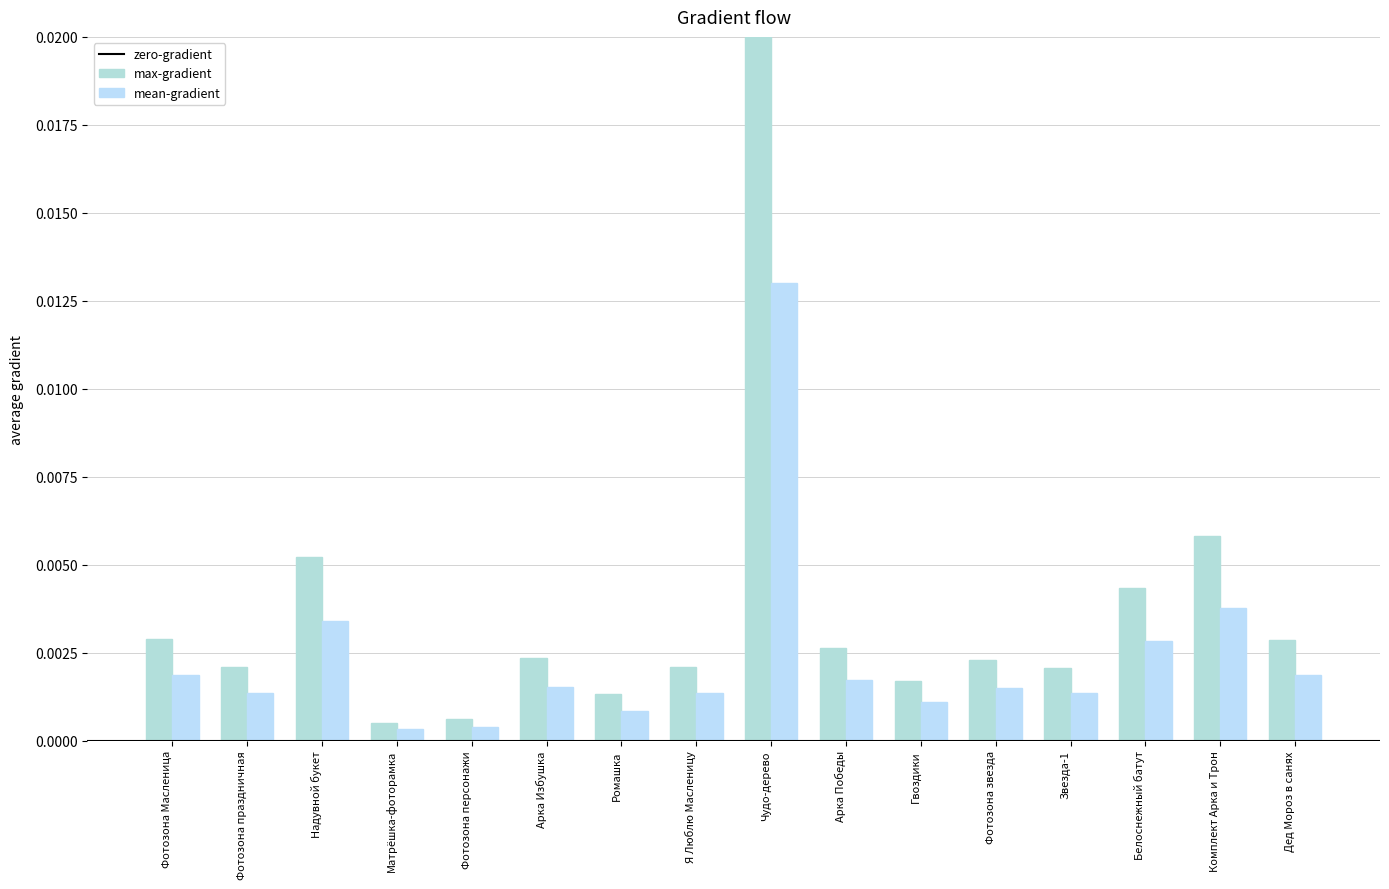

Rank the series by their average value, from highest to lowest.

max-gradient, mean-gradient